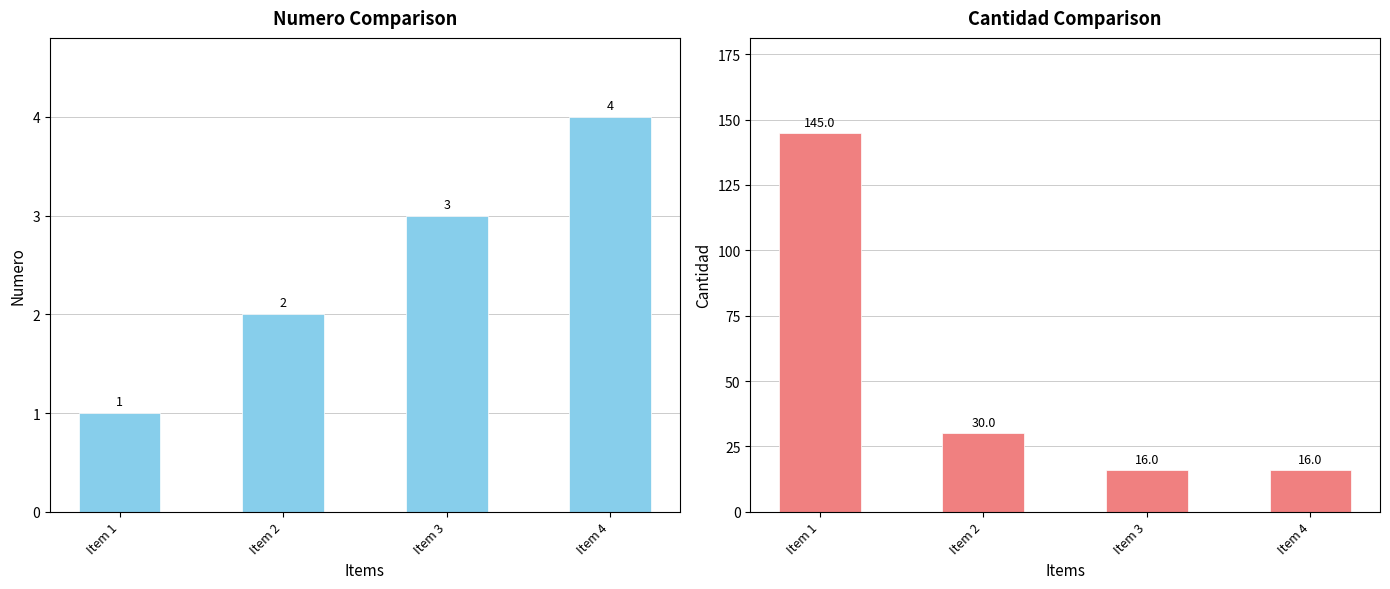

Read the numero value at Item 4.

4